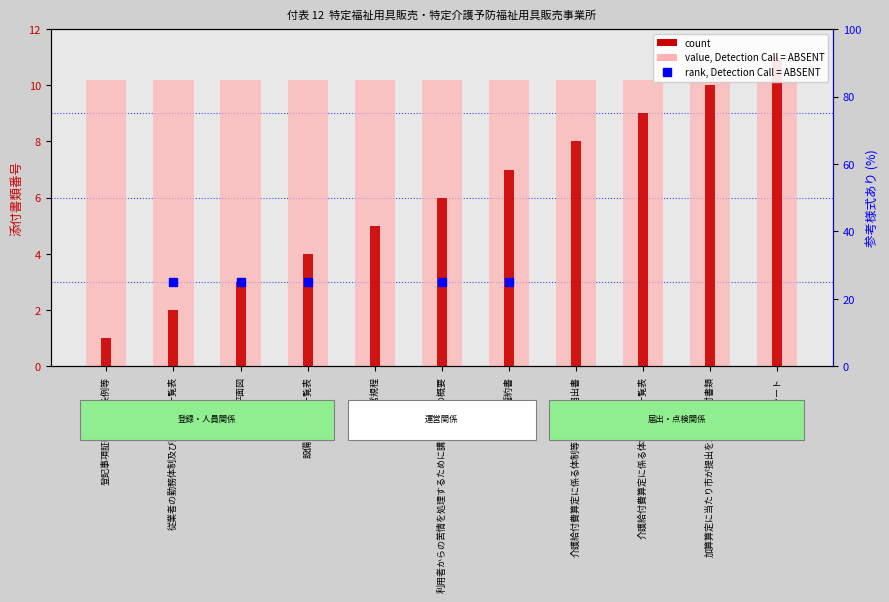

Reading left to right, list all the values displayed in this chart.

添付書類 (value): 登記事項証明書又は条例等=10.2	従業者の勤務体制及び勤務形態一覧表=10.2	平面図=10.2	設備・備品等一覧表=10.2	運営規程=10.2	利用者からの苦情を処理するために講ずる措置の概要=10.2	誓約書=10.2	介護給付費算定に係る体制等に関する届出書=10.2	介護給付費算定に係る体制等状況一覧表=10.2	加算算定に当たり市が提出を求める添付書類=10.2	自己点検シート=10.2
count: 登記事項証明書又は条例等=1.0	従業者の勤務体制及び勤務形態一覧表=2.0	平面図=3.0	設備・備品等一覧表=4.0	運営規程=5.0	利用者からの苦情を処理するために講ずる措置の概要=6.0	誓約書=7.0	介護給付費算定に係る体制等に関する届出書=8.0	介護給付費算定に係る体制等状況一覧表=9.0	加算算定に当たり市が提出を求める添付書類=10.0	自己点検シート=11.0